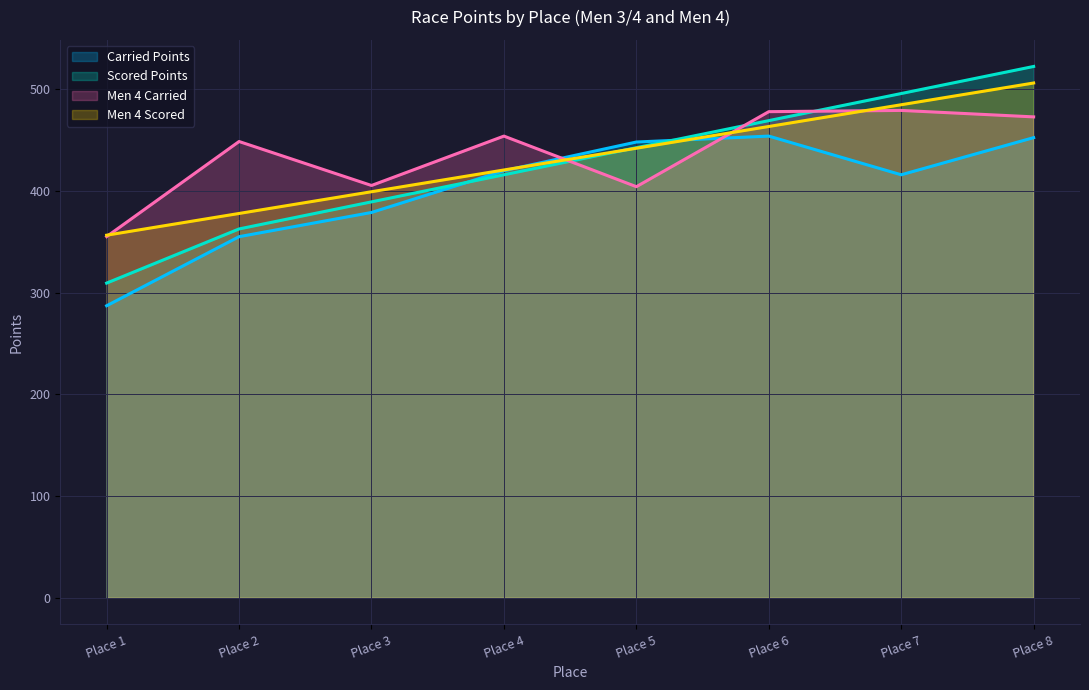

After their last crossing, which series has the higher values: Men 4 Carried or Scored Points?

Scored Points